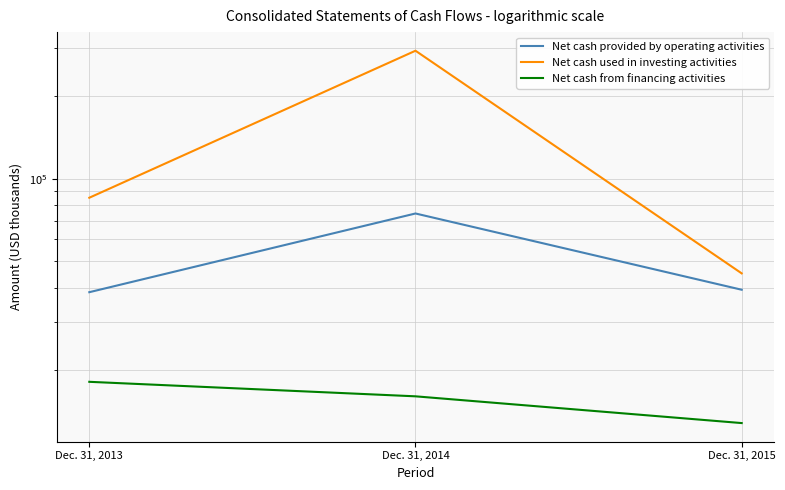

True or false: Net cash from financing activities has a value of 18096 at Dec. 31, 2013.

True